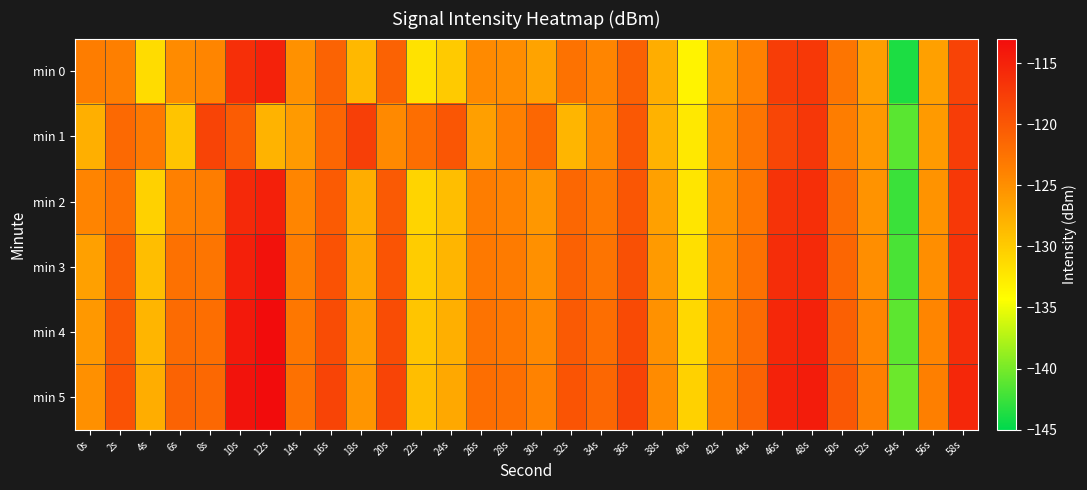

Which category has the highest value across all series?

12s